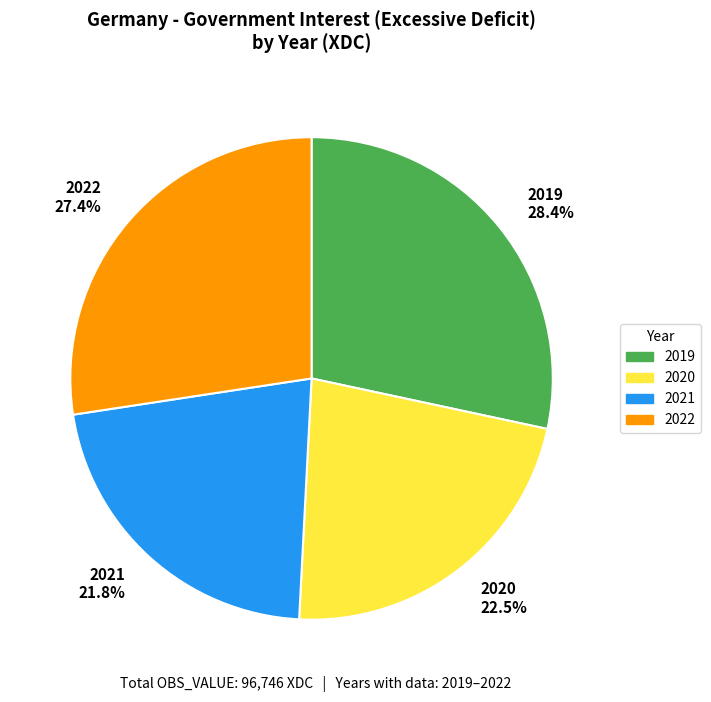

What portion of the pie excludes 2021?

78.2%